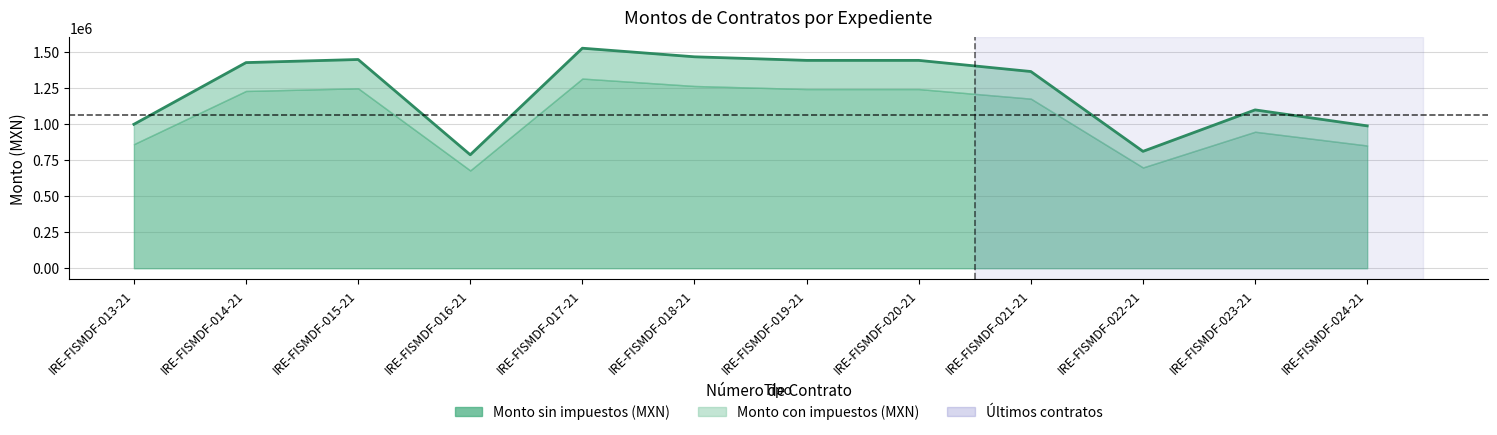

At which category does the chart reach its peak across all series?

IRE-FISMDF-017-21